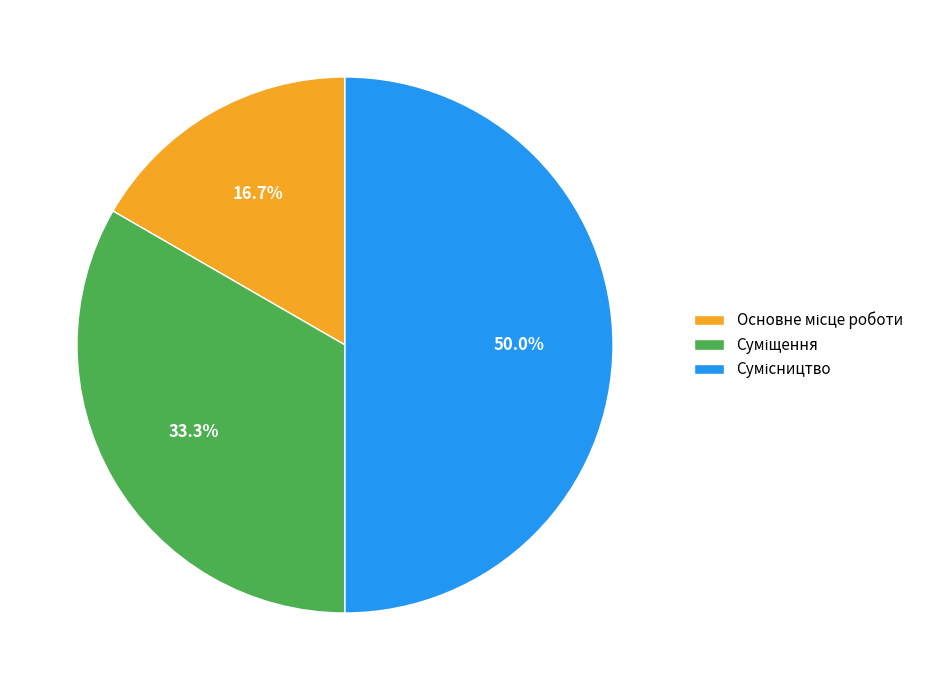

Count the number of slices in the pie.

3